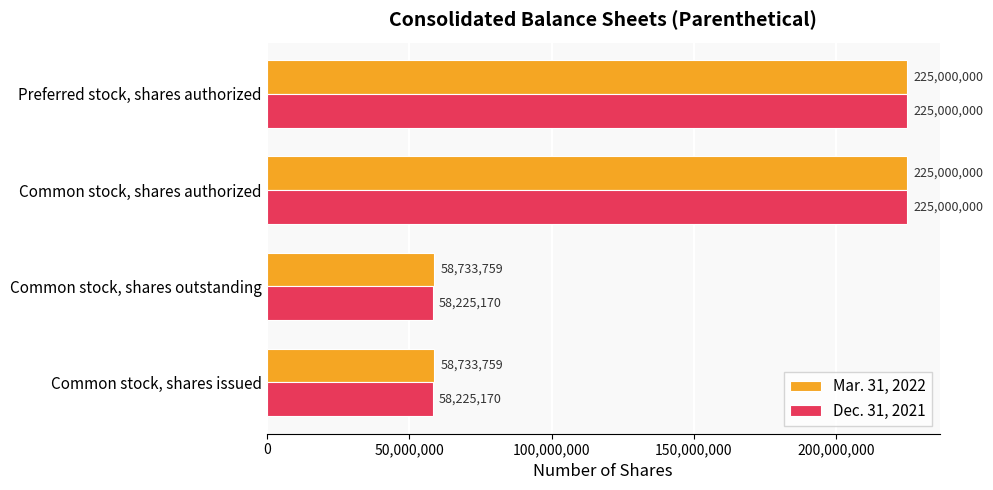

What is the difference between the second highest and second lowest values in the Mar. 31, 2022 series?

166266241